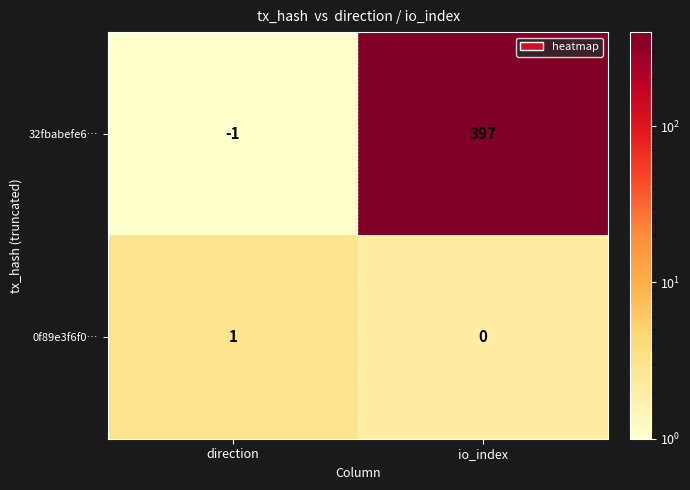

Reading left to right, what are all the values shown in this chart?

32fbabefe6…: -1	397
0f89e3f6f0…: 1	0